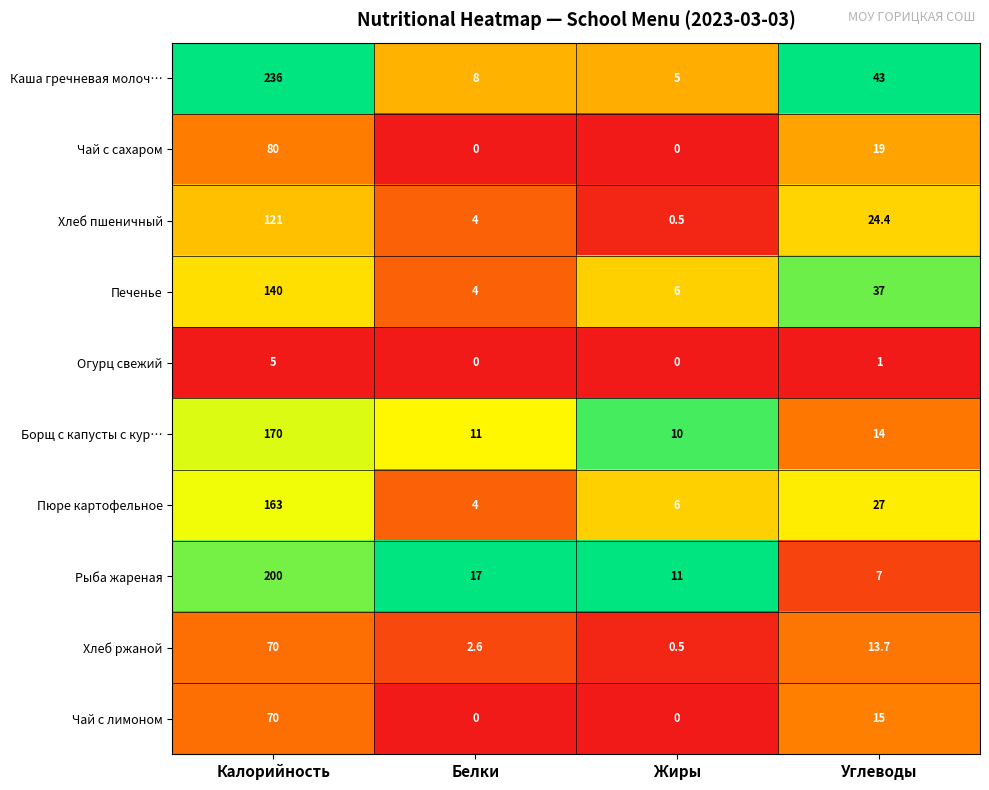

What is the difference between the maximum and minimum values in the Борщ с капусты с кур… series?

160.0